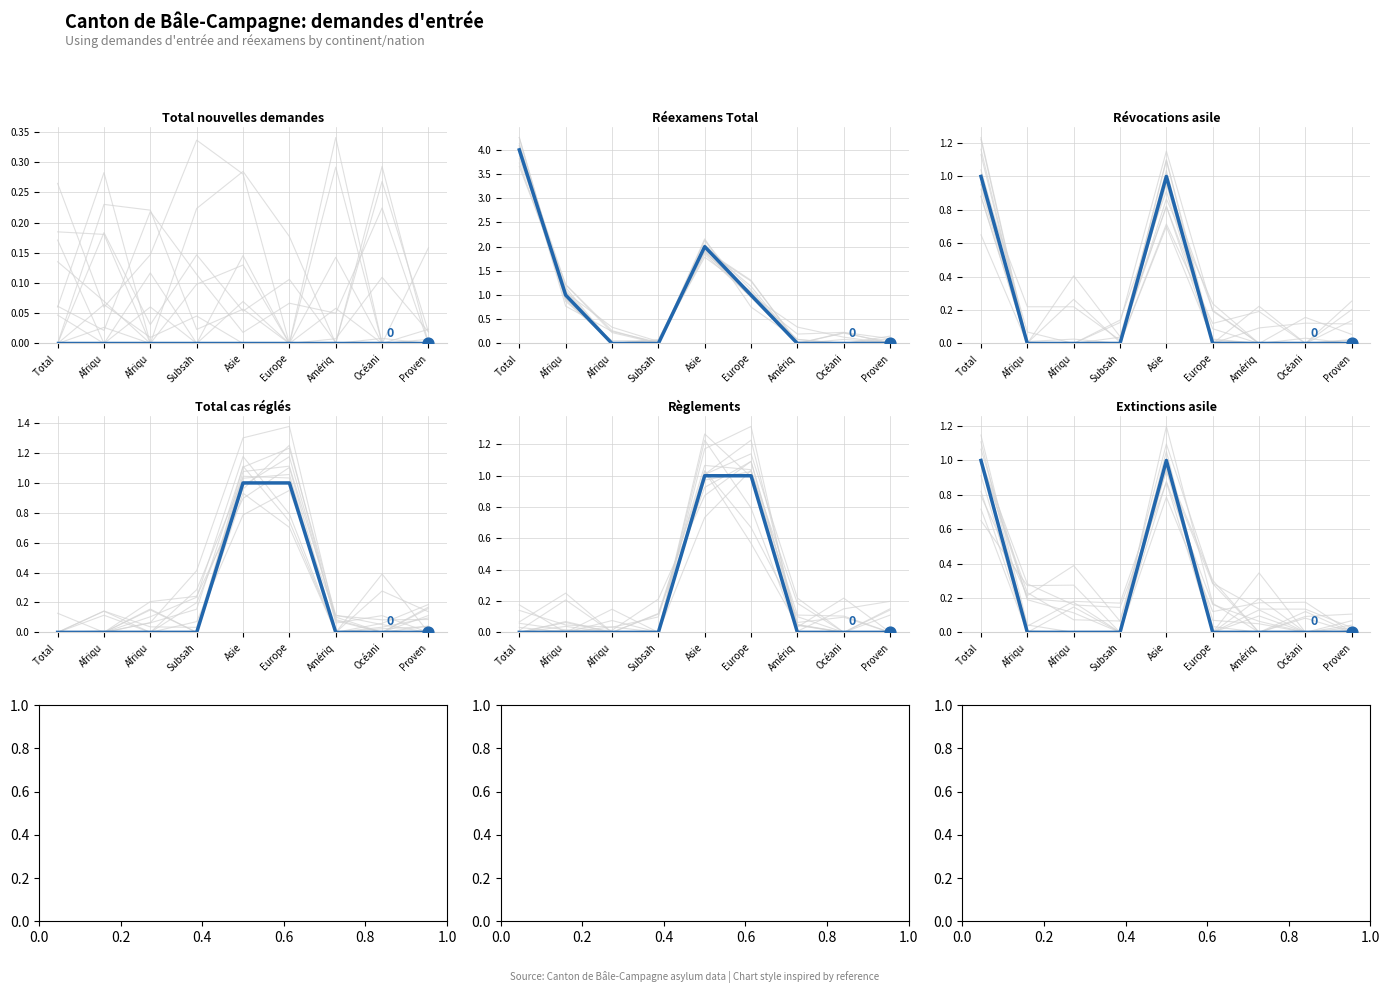

Which series has the largest Y range (max minus min)?

Réexamens Total